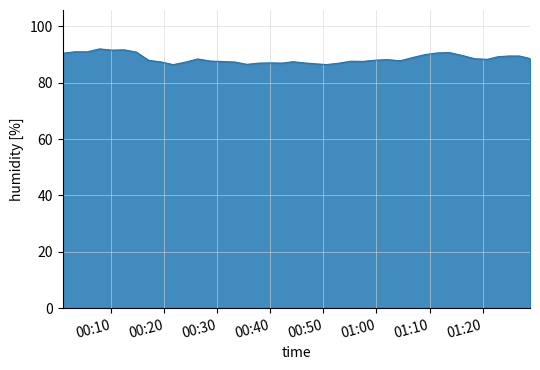

What is the smallest value displayed?

86.4